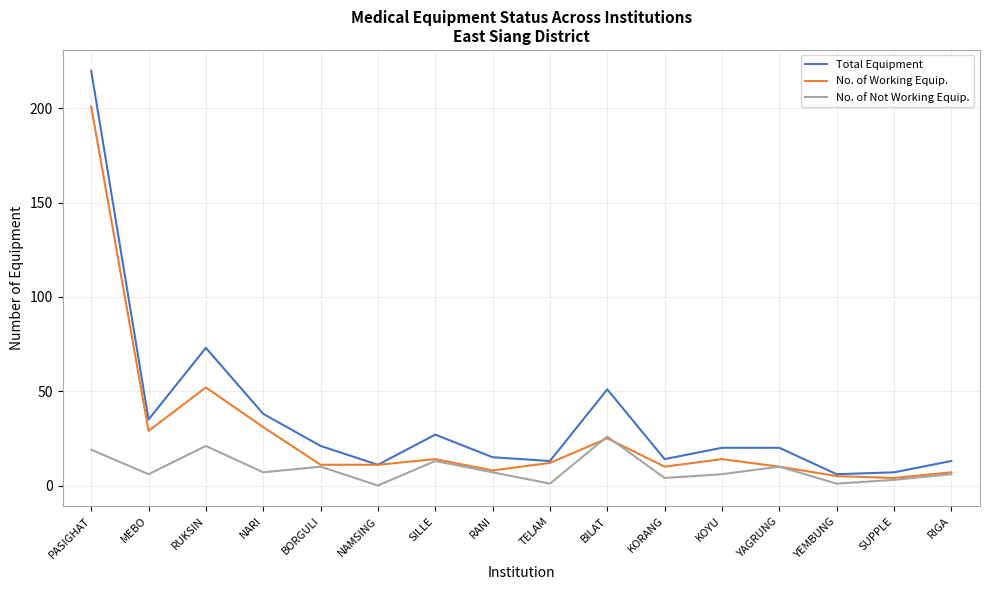

At which category is the sum across all series the highest?

PASIGHAT